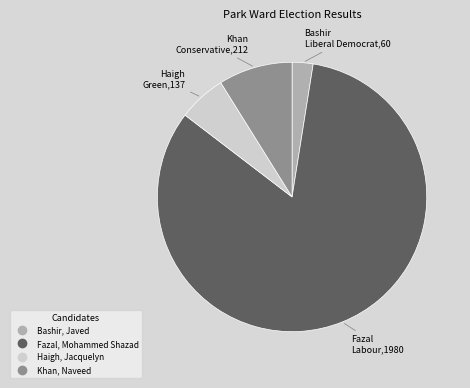

Combined, do Bashir, Javed and Fazal, Mohammed Shazad account for over 50%?

Yes